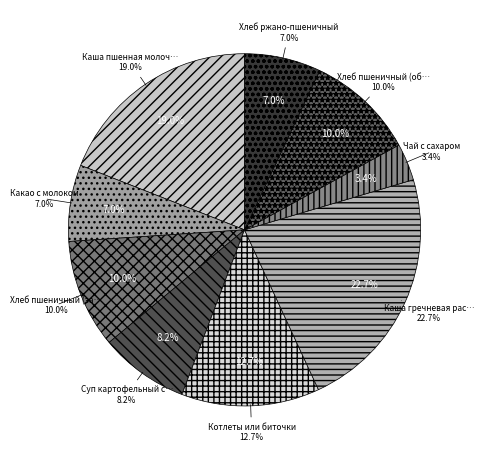

What percentage is the Хлеб пшеничный (завтрак) slice, to the nearest percent?

10%